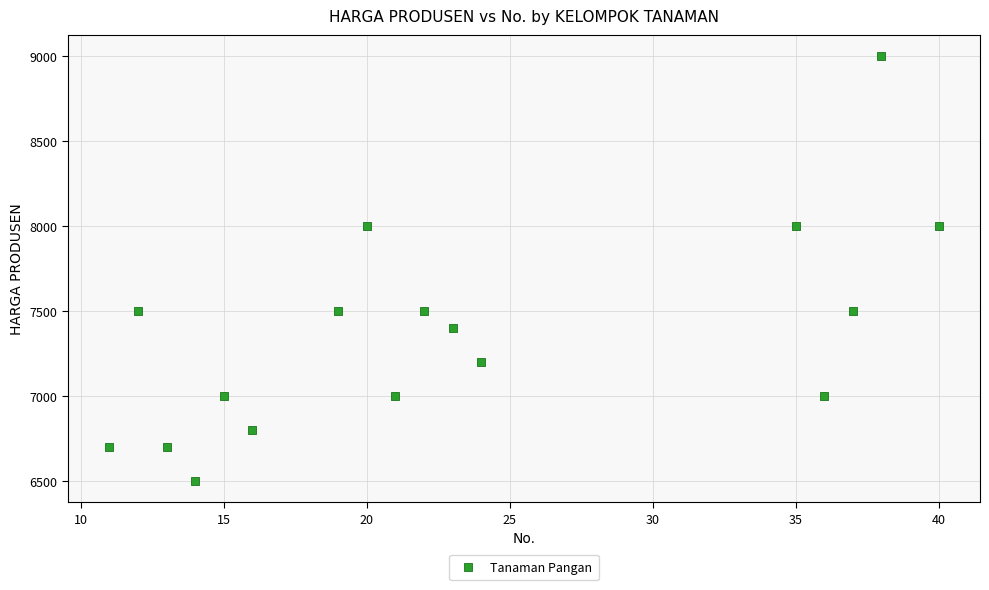

What is the range of X values (max minus min)?

29